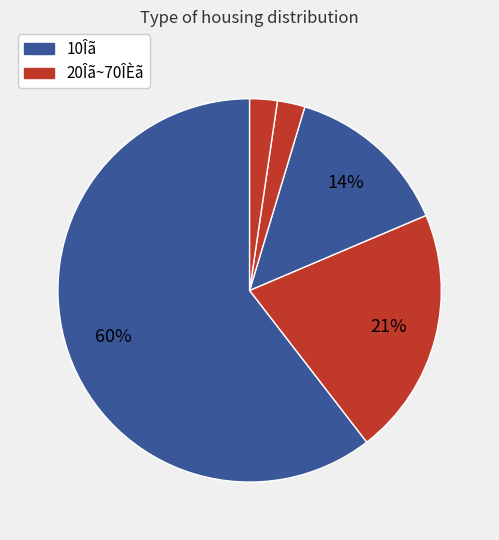

How many slices are in this pie chart?

5